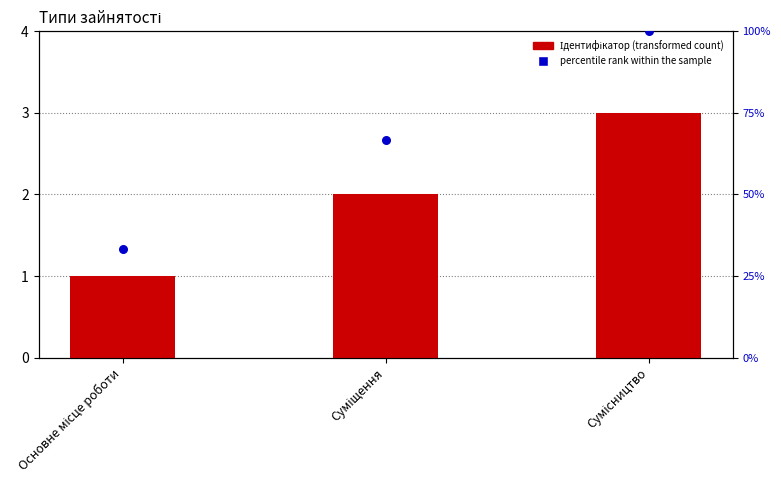

What is the total value across all series at Суміщення?

68.7